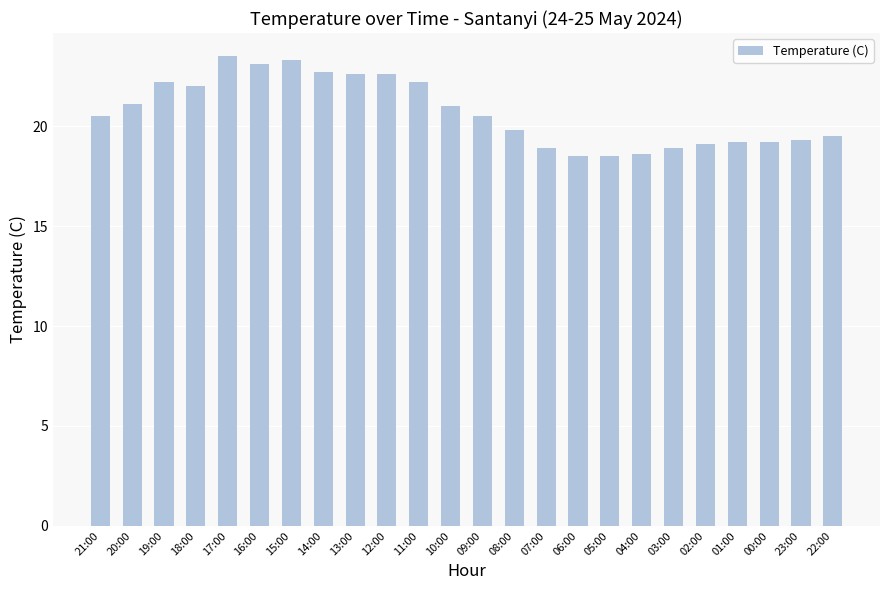

Read the value at 16:00.

23.1